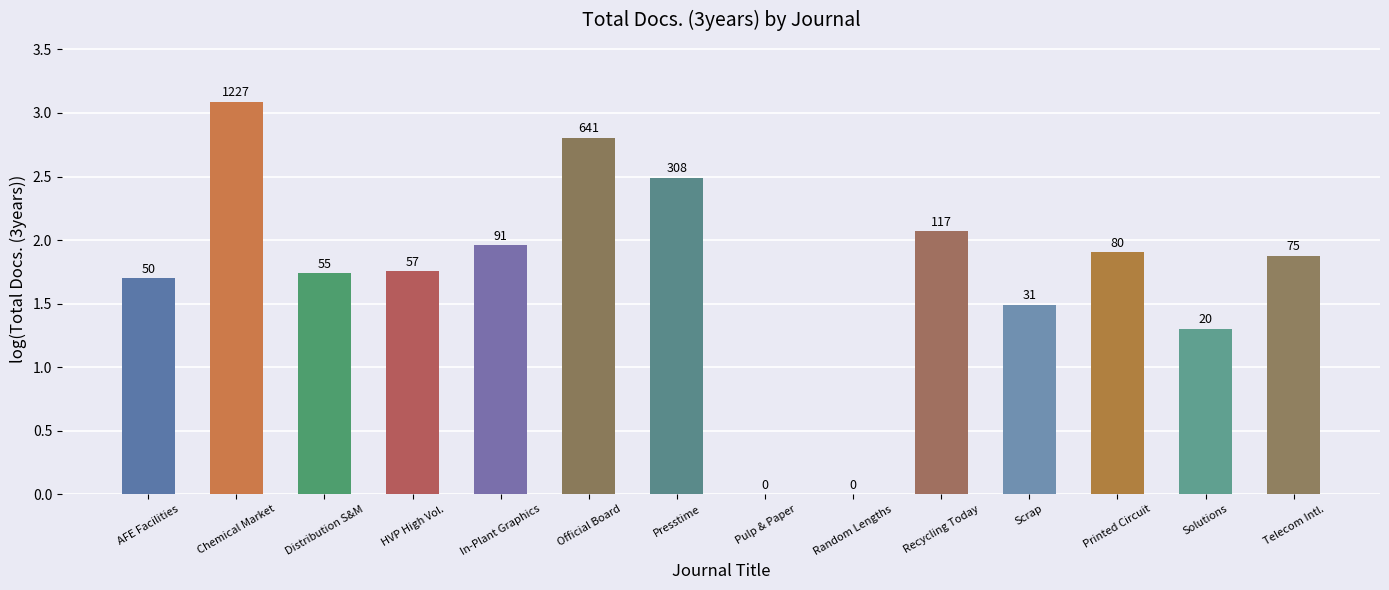

Rank the categories by value from highest to lowest.

Chemical Market, Official Board, Presstime, Recycling Today, In-Plant Graphics, Printed Circuit, Telecom Intl., HVP High Vol., Distribution S&M, AFE Facilities, Scrap, Solutions, Pulp & Paper, Random Lengths